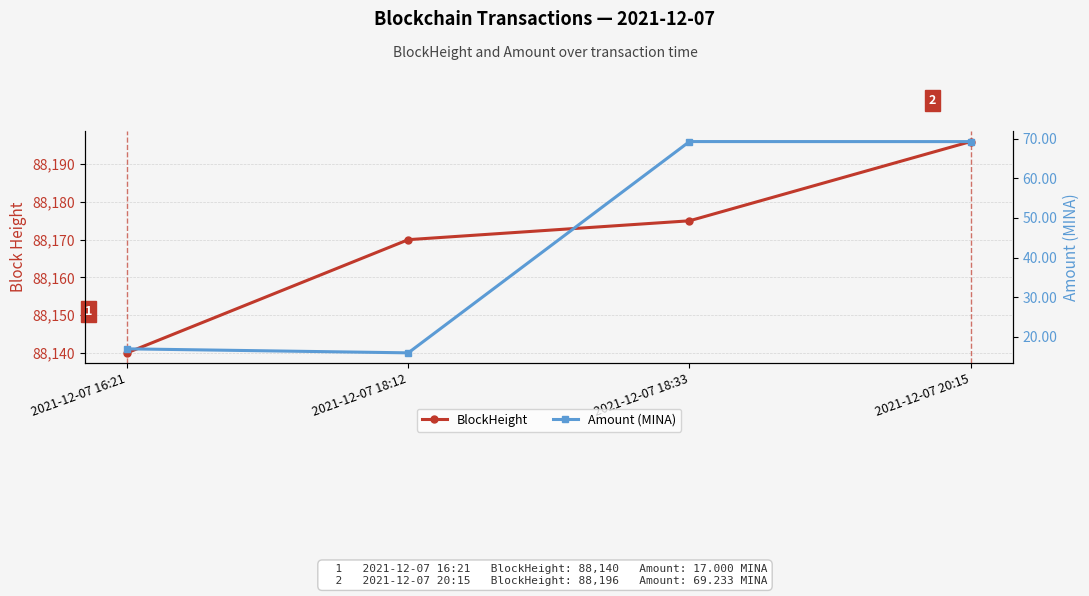

What is the label of the 2nd point from the left?

2021-12-07 18:12